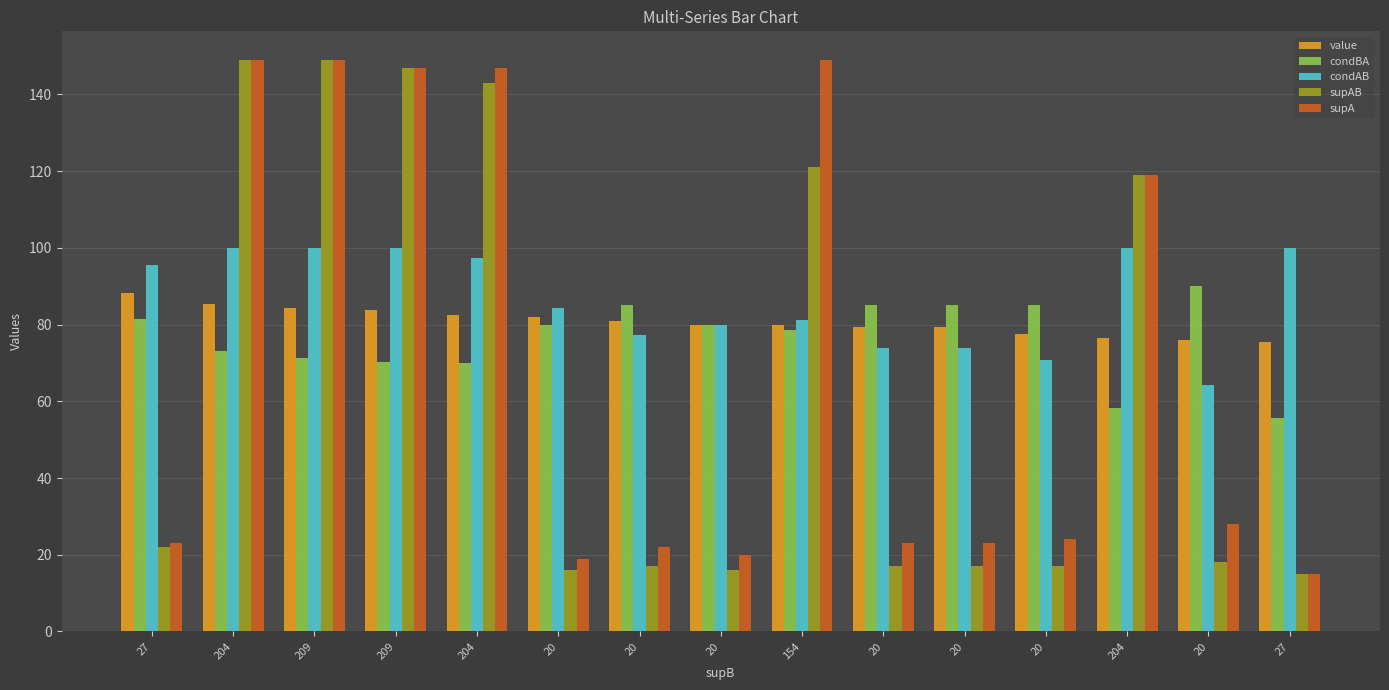

How many values in the condAB series exceed 84?

8